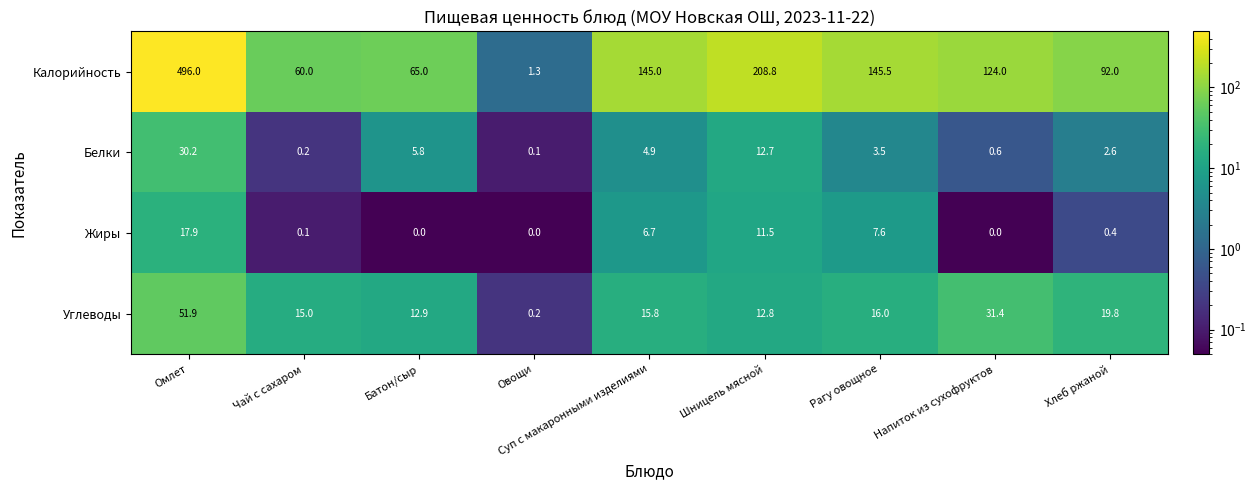

At which label does Белки first exceed 3?

Омлет